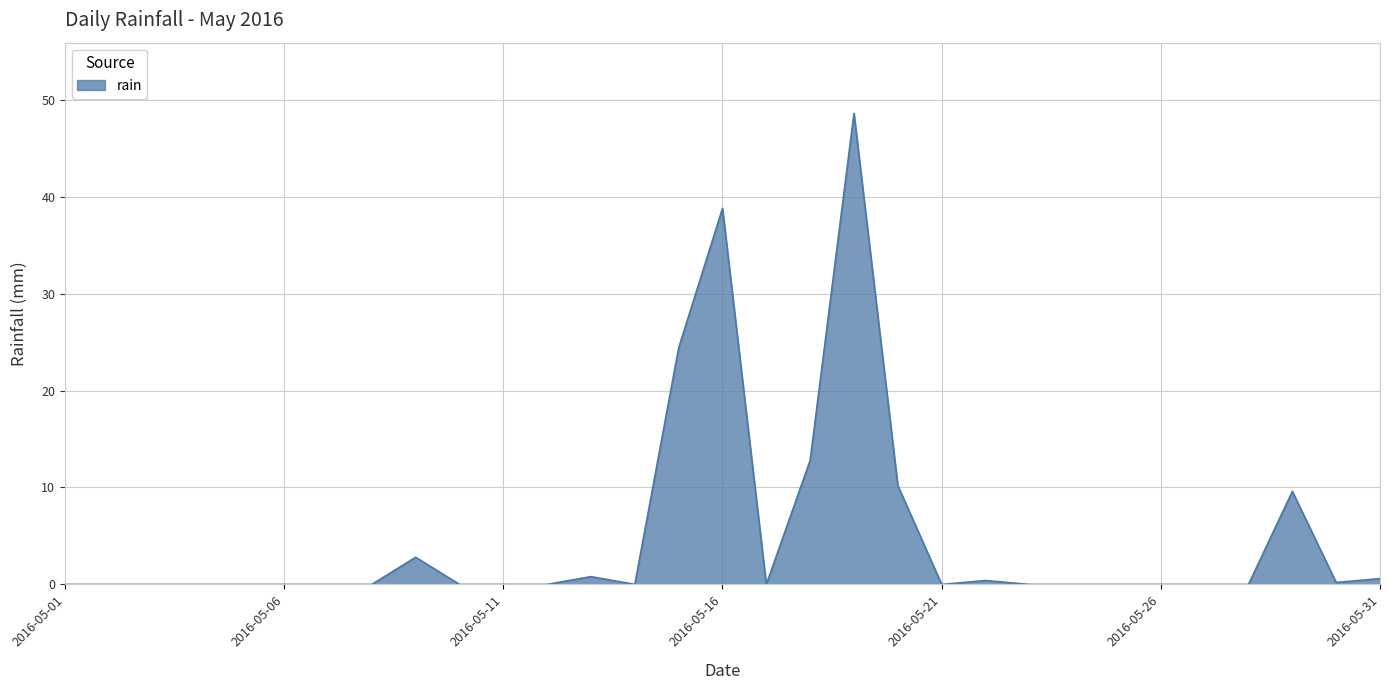

How many lines are shown in the chart?

1